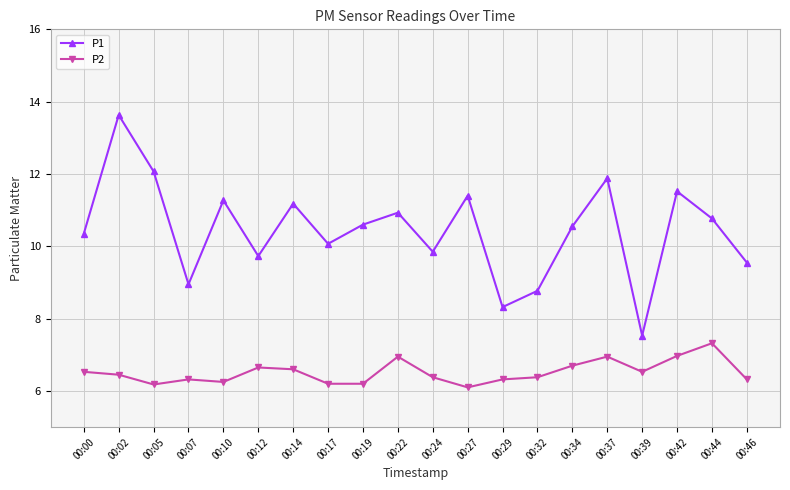

What is the minimum value for P1?

7.5